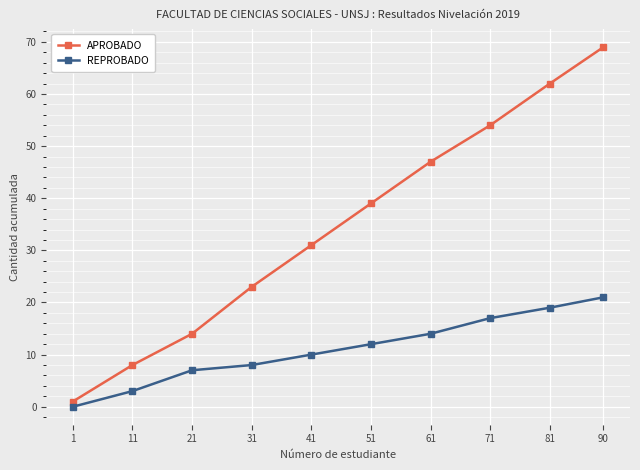

What is the value of the REPROBADO point at the 7th from the left?

14